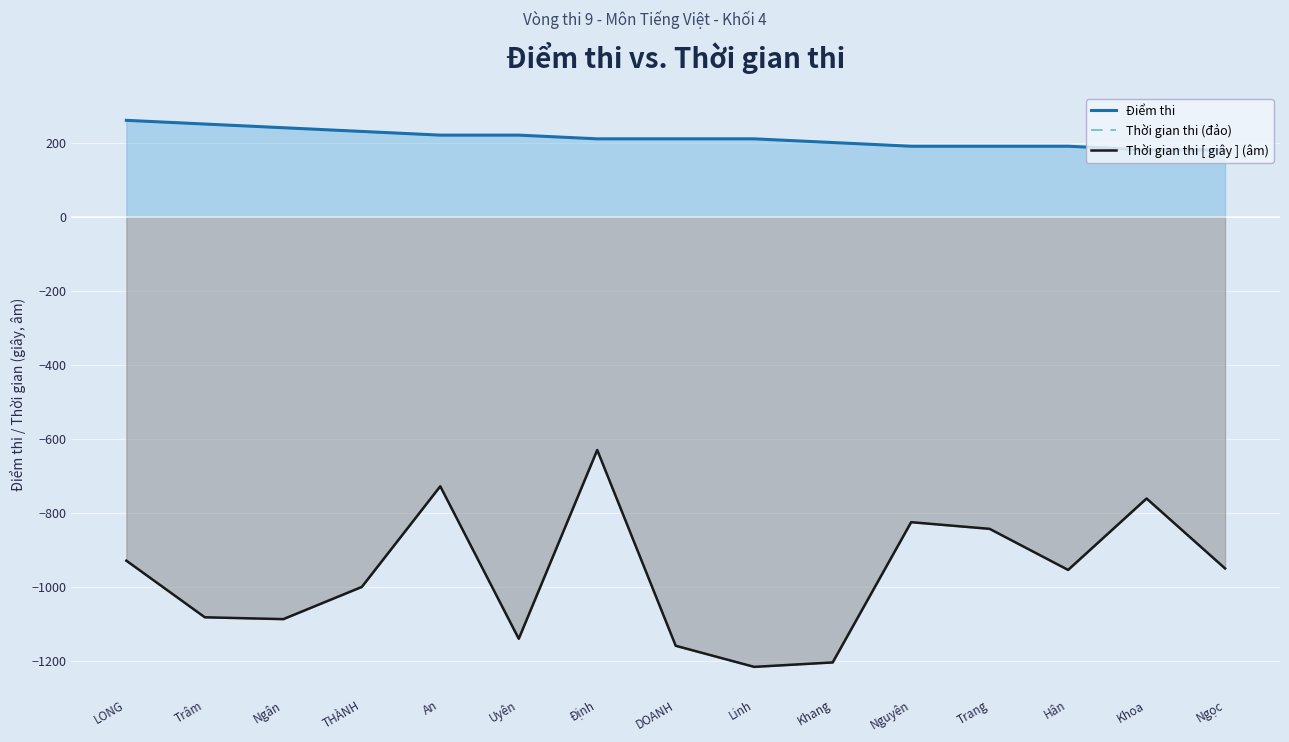

At which category does Thời gian thi [ giây ] (âm) reach its first local peak?

An